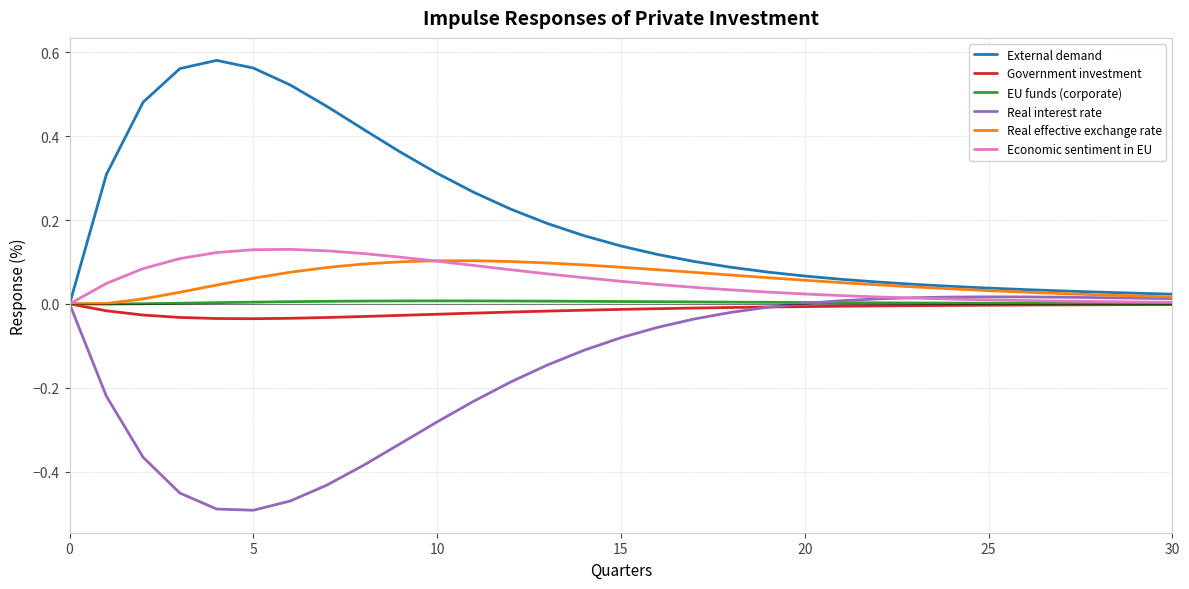

Which series has the widest spread of values?

External demand